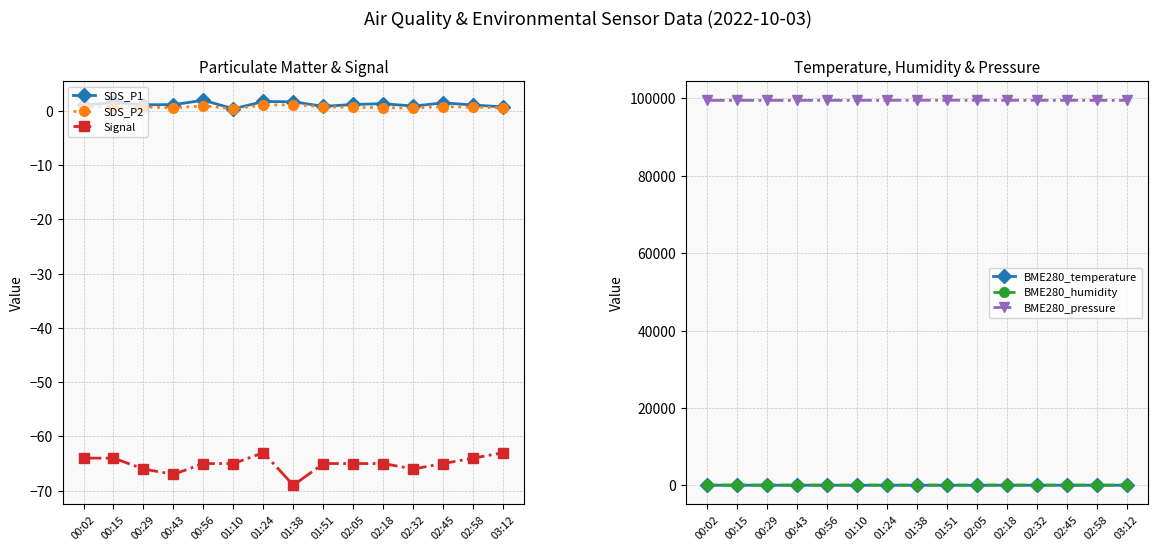

What is the difference between the second highest and minimum values in the SDS_P2 series?

0.7